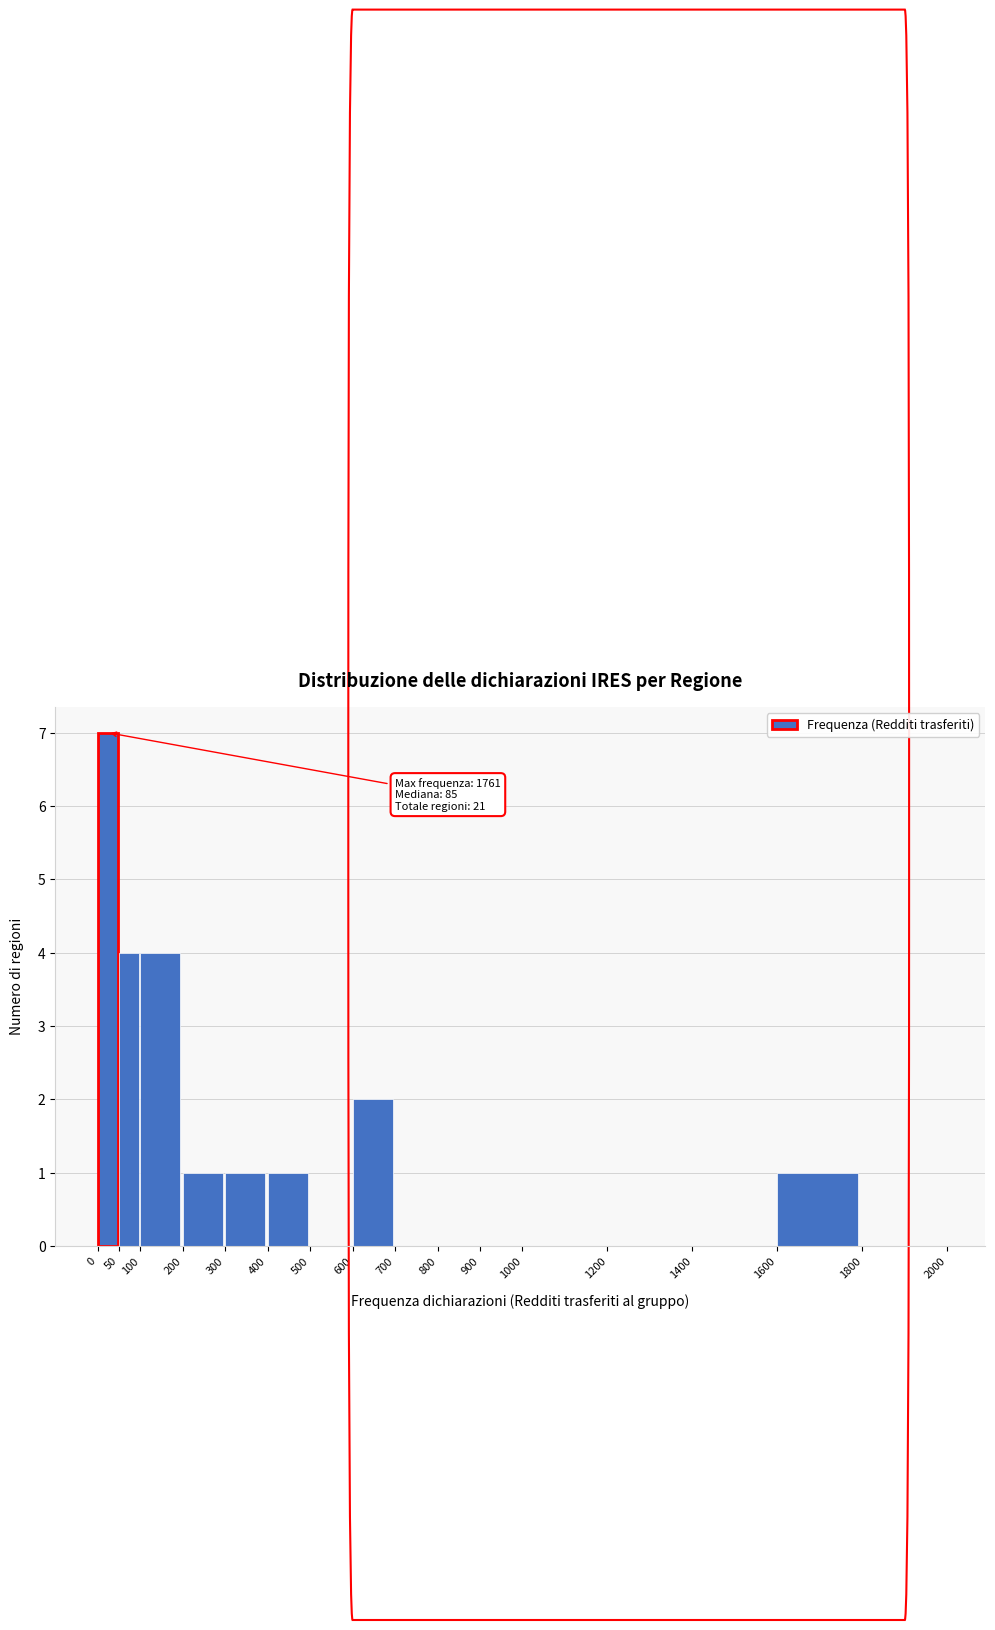

Which range on the x-axis has the tallest bar?

0 to 50